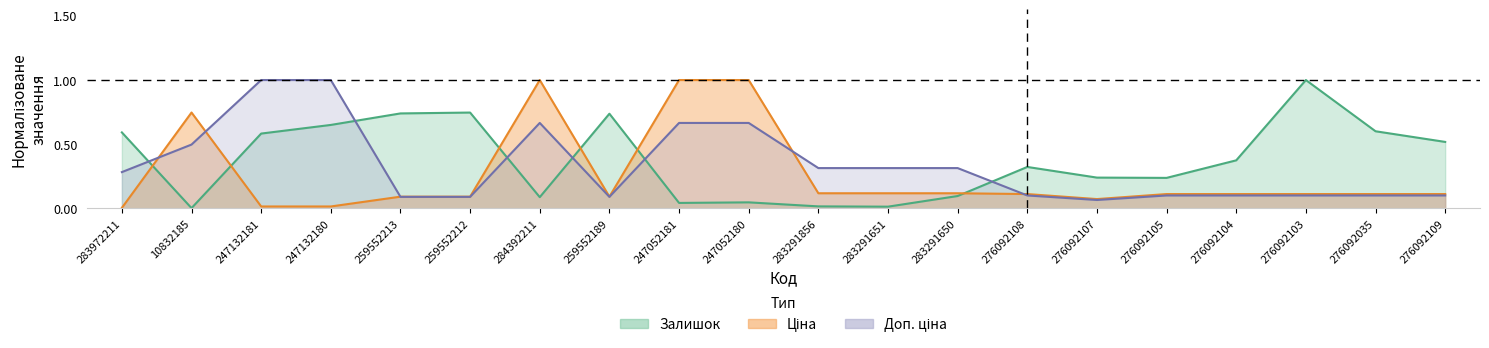

At which label does Залишок reach its peak?

276092103